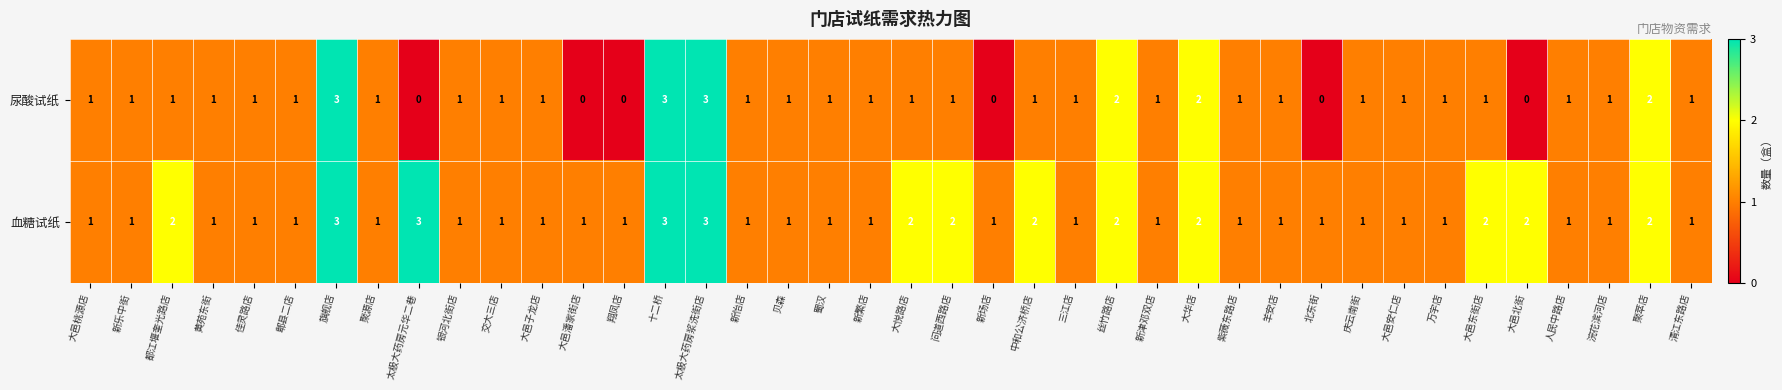

How many distinct data groups are displayed?

2